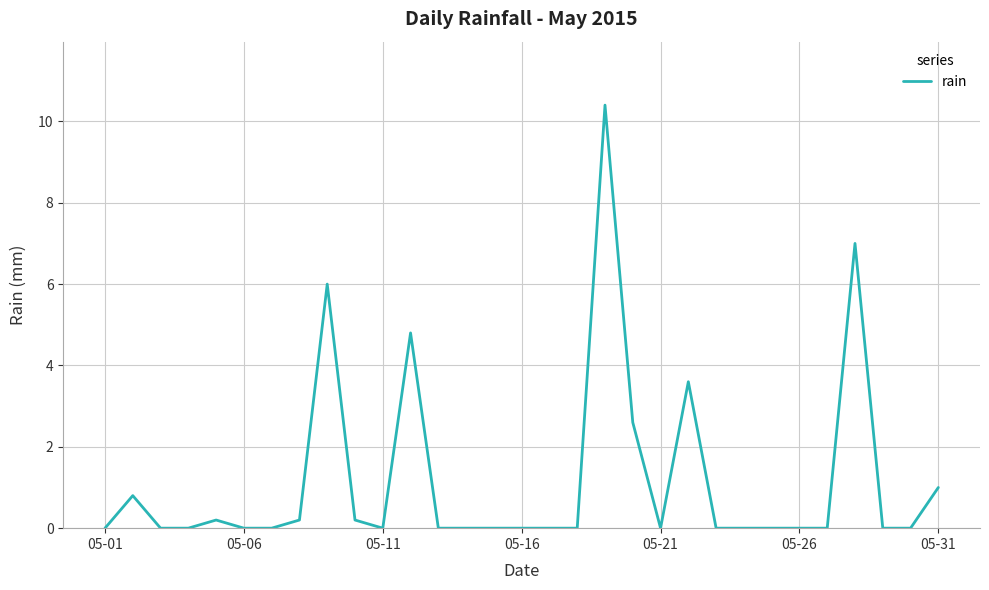

What is the greatest value displayed?

10.4